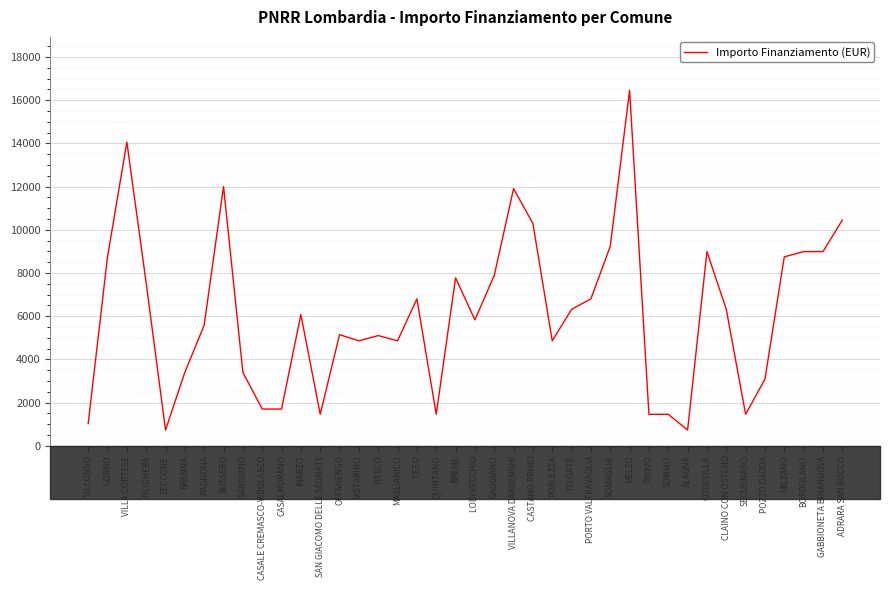

Is it true that the value at VISTARINO is 4860?

True